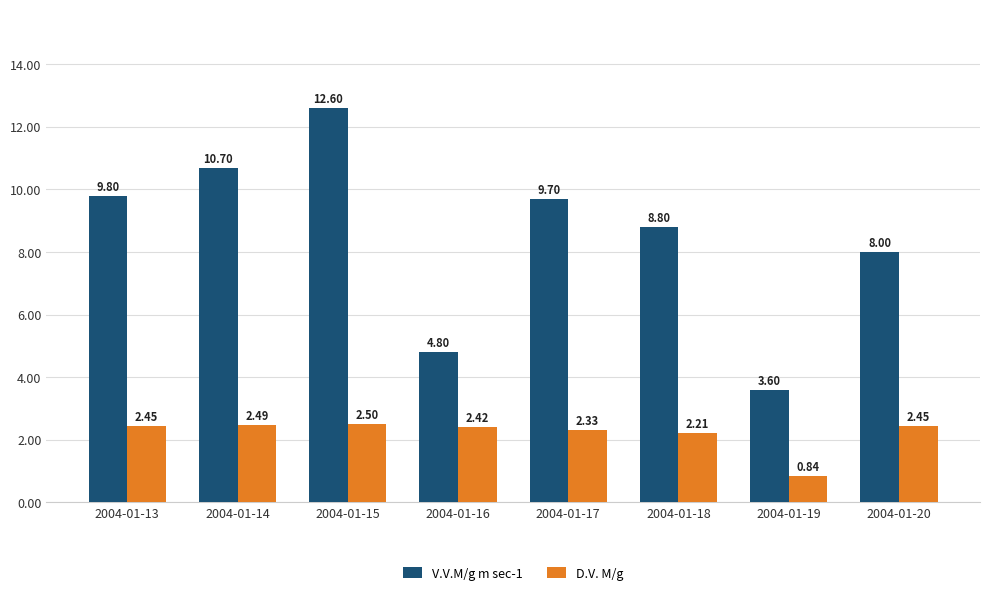

Rank the series by their average value, from lowest to highest.

D.V. M/g, V.V.M/g m sec-1